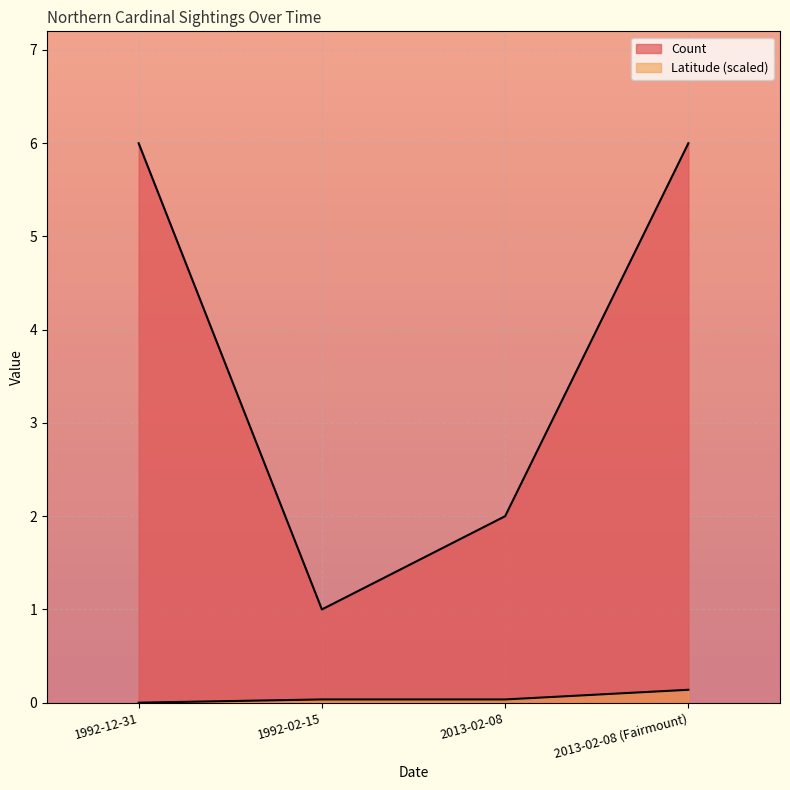

What is the spread (max minus min) of values at 1992-02-15?

1.0